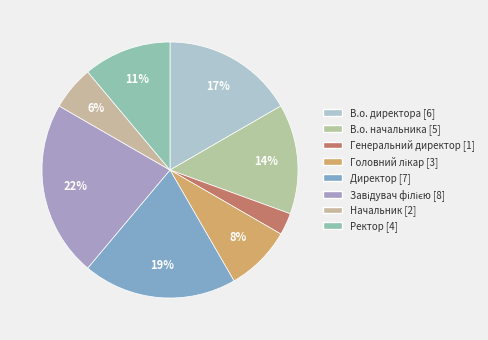

Which category has the smallest portion of the pie?

Генеральний директор